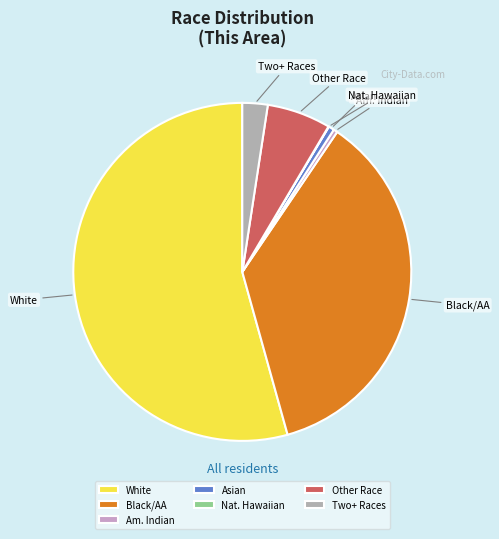

What is the ratio of the value at Two+ Races to the value at Am. Indian?

6.3